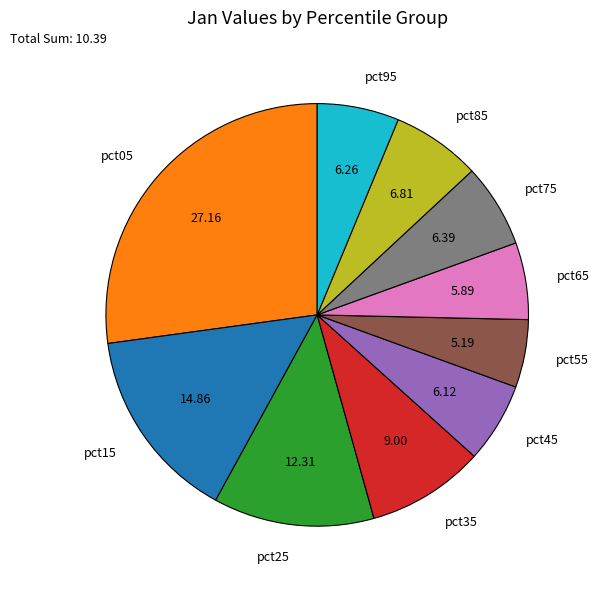

Combined, do pct85 and pct65 account for over 50%?

No